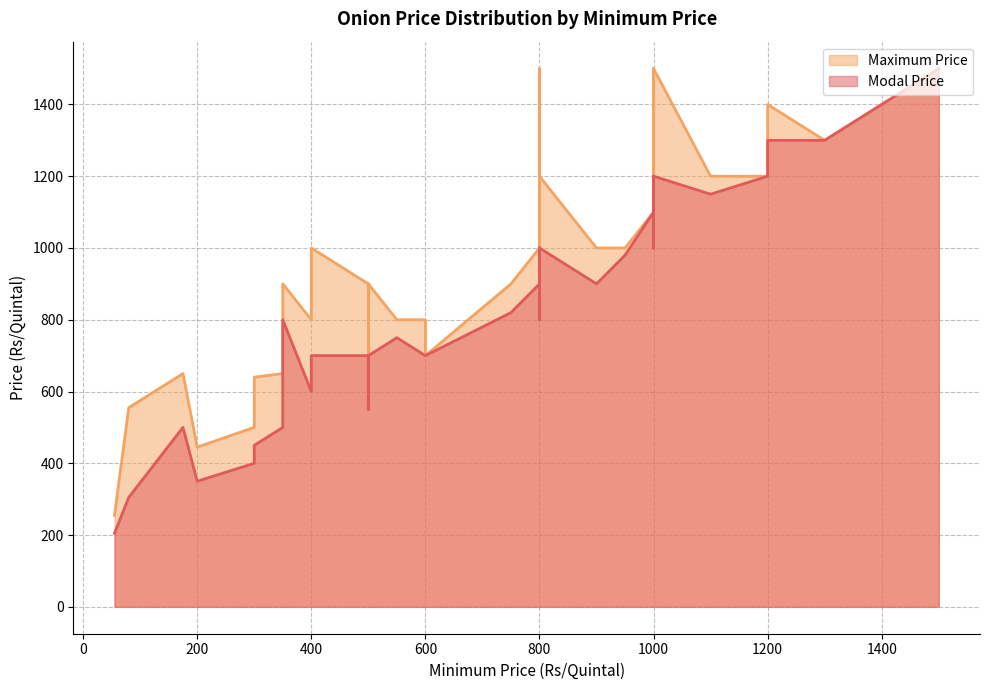

True or false: Modal Price and Maximum Price cross at least once.

False